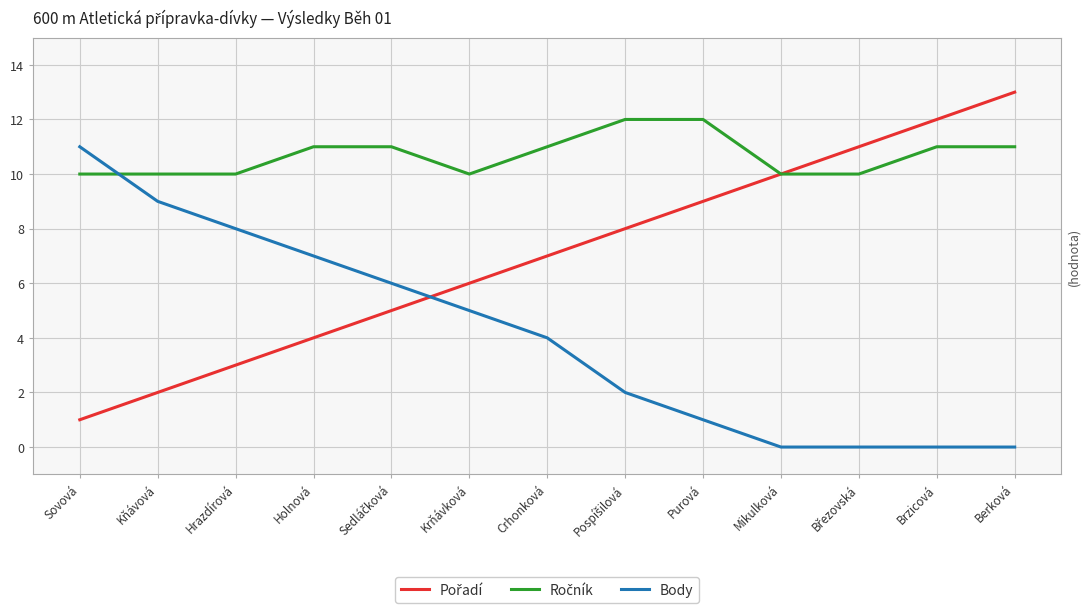

At which label does Body reach its peak?

Sovová